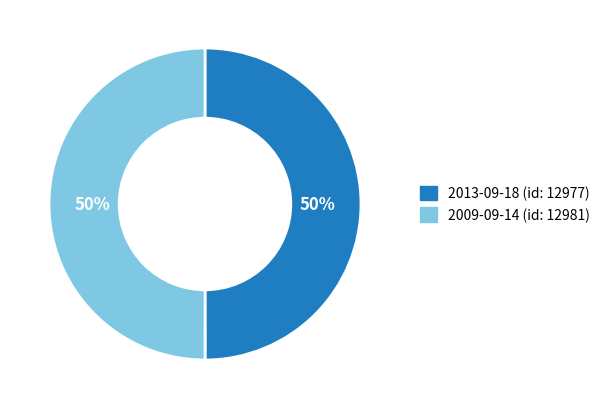

To the nearest percent, what percentage of the pie is 2009-09-14?

50%